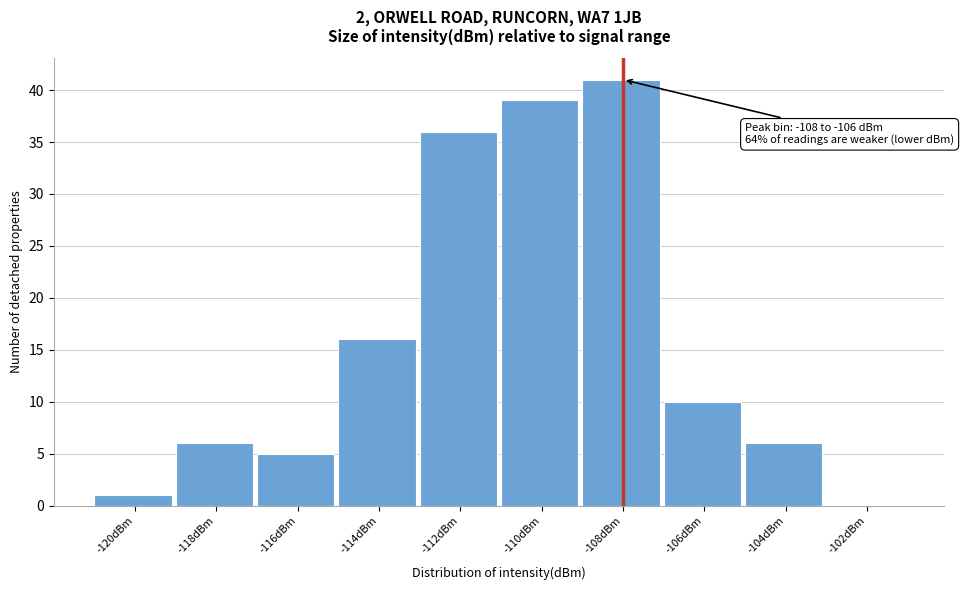

Reading right to left, list all the values displayed in this chart.

-102dBm=0	-104dBm=6	-106dBm=10	-108dBm=41	-110dBm=39	-112dBm=36	-114dBm=16	-116dBm=5	-118dBm=6	-120dBm=1